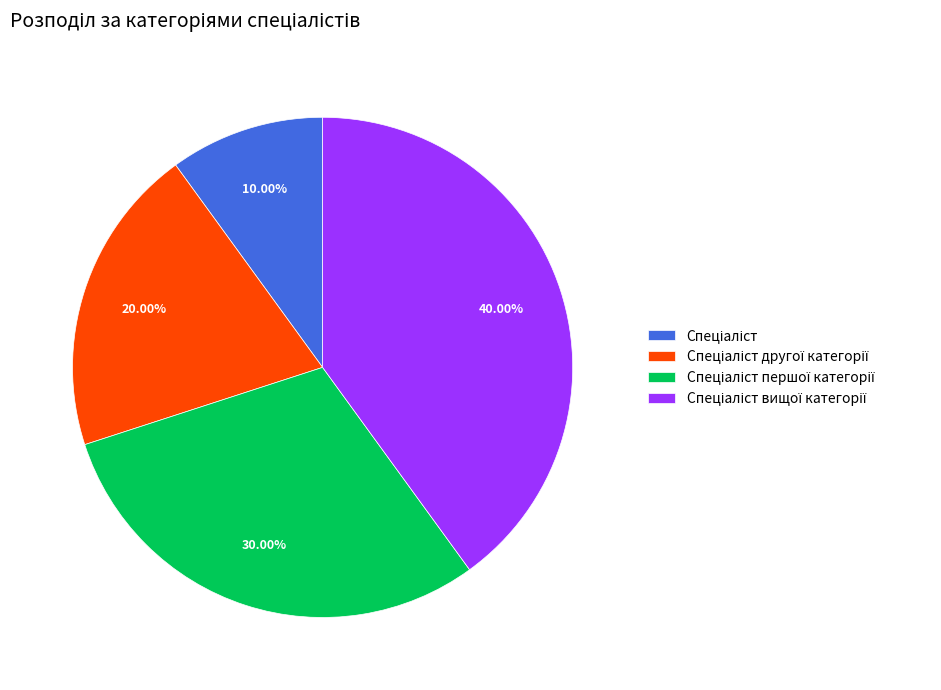

Is there any slice that represents more than half of the pie?

No